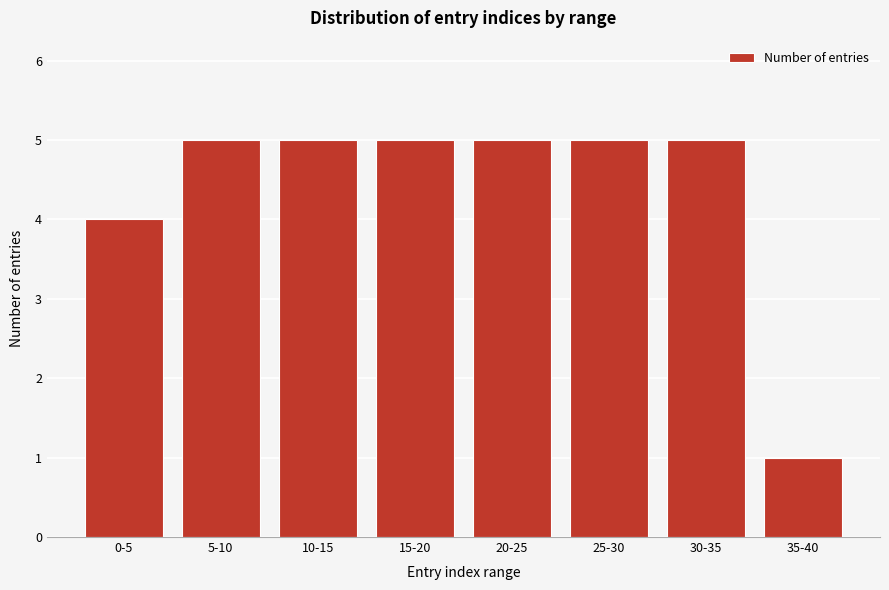

Reading right to left, transcribe all the data shown in this chart.

1	5	5	5	5	5	5	4